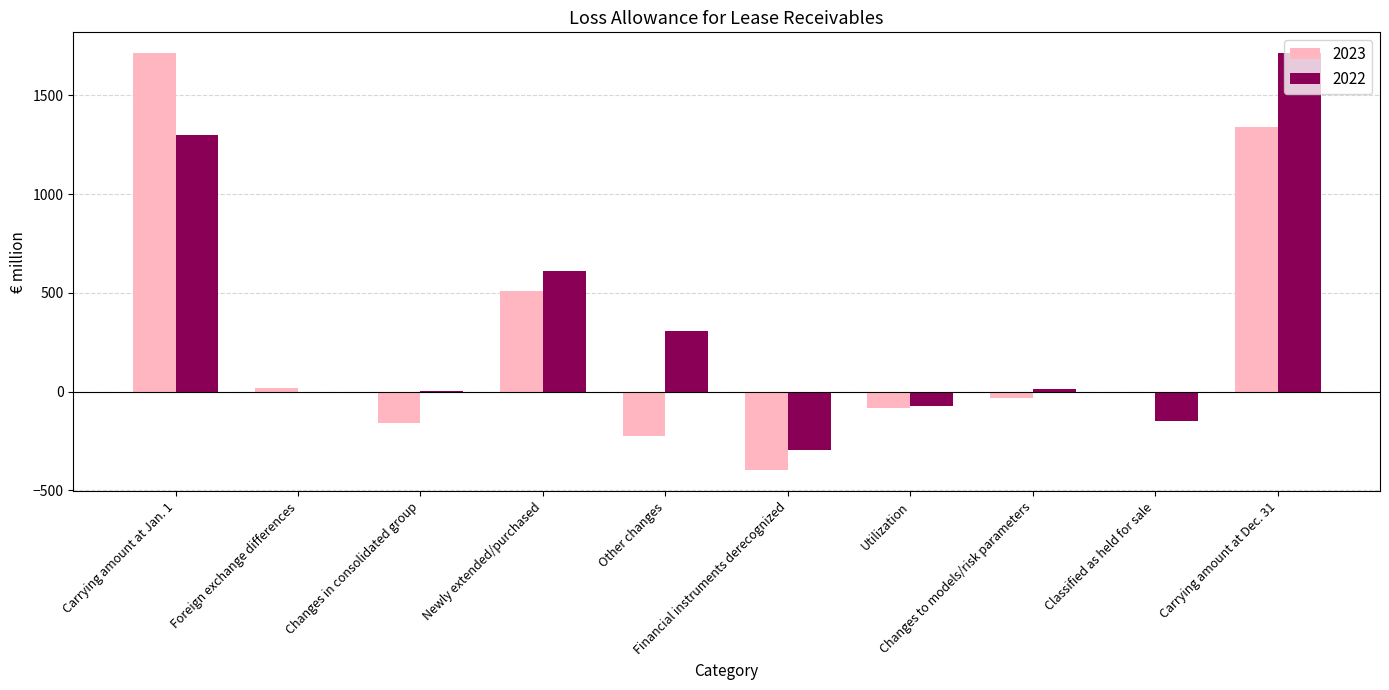

What is the maximum value shown in the chart?

1713